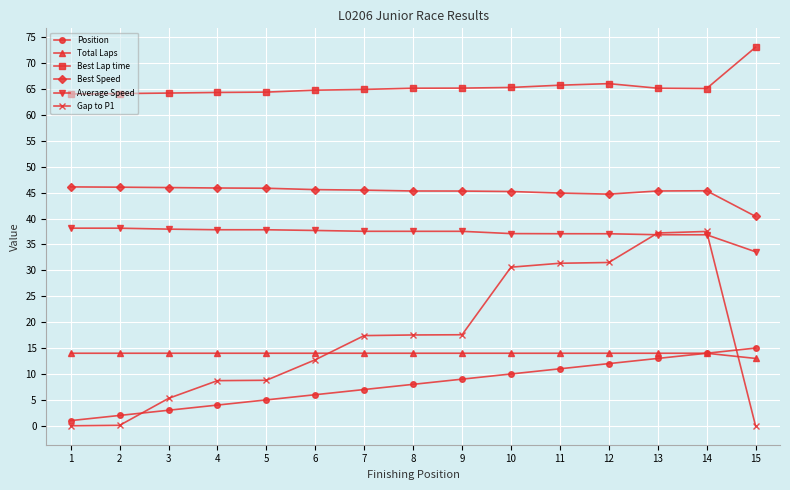

True or false: Best Lap time and Total Laps intersect in this chart.

False